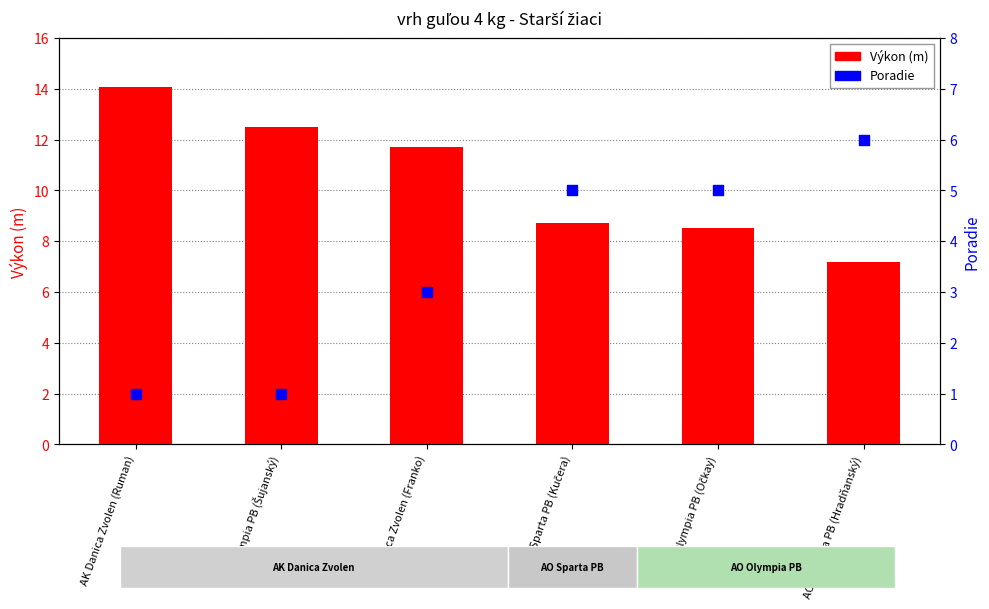

Which series has the largest total across all categories?

Výkon (m)